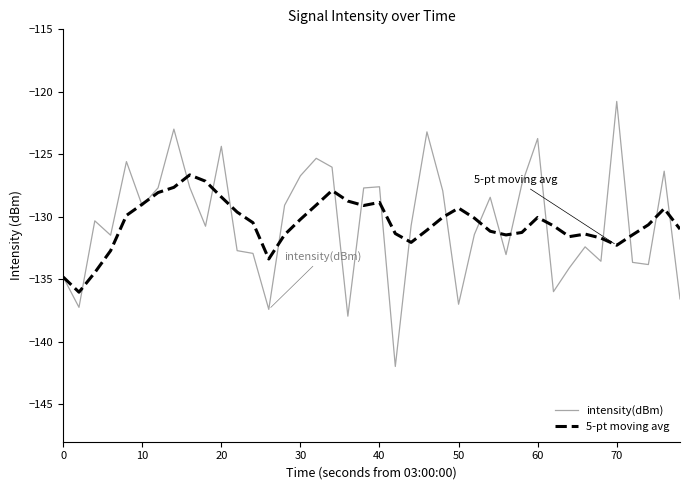

List the series in order of their peak value, lowest first.

5-pt moving avg, intensity(dBm)